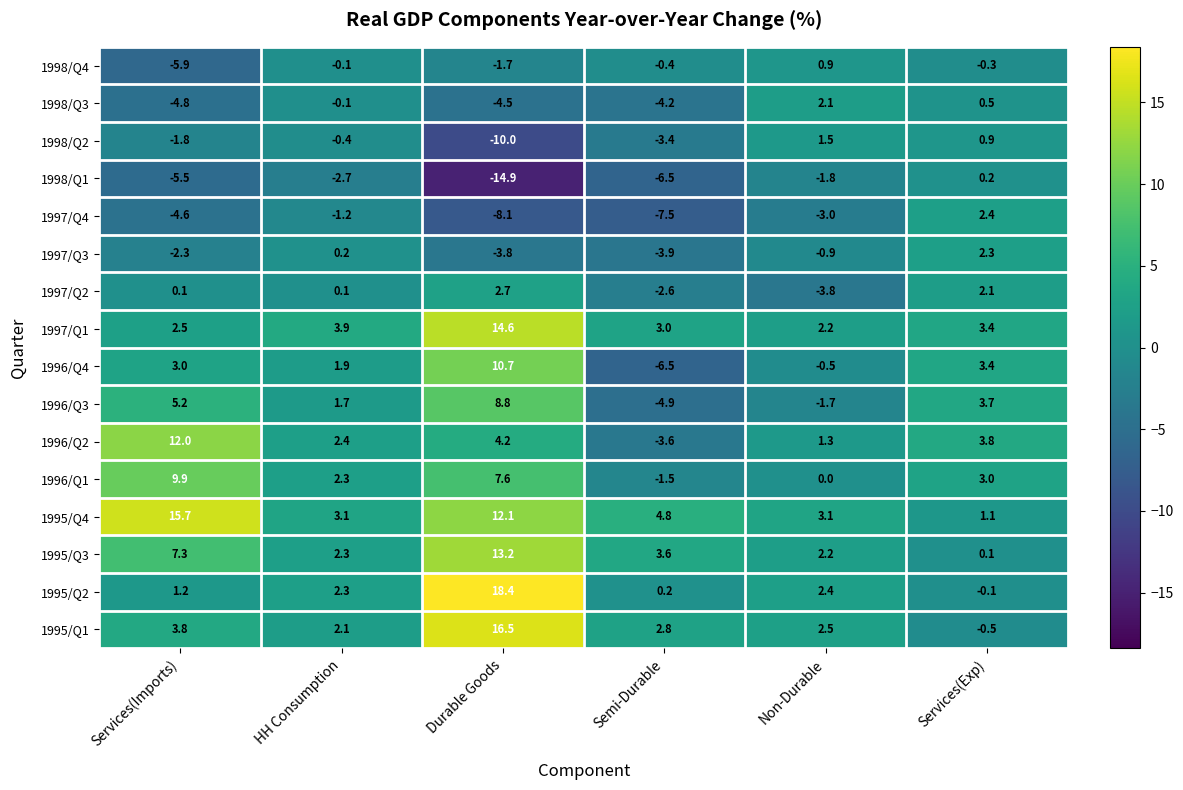

Which series has the largest total across all categories?

1995/Q4